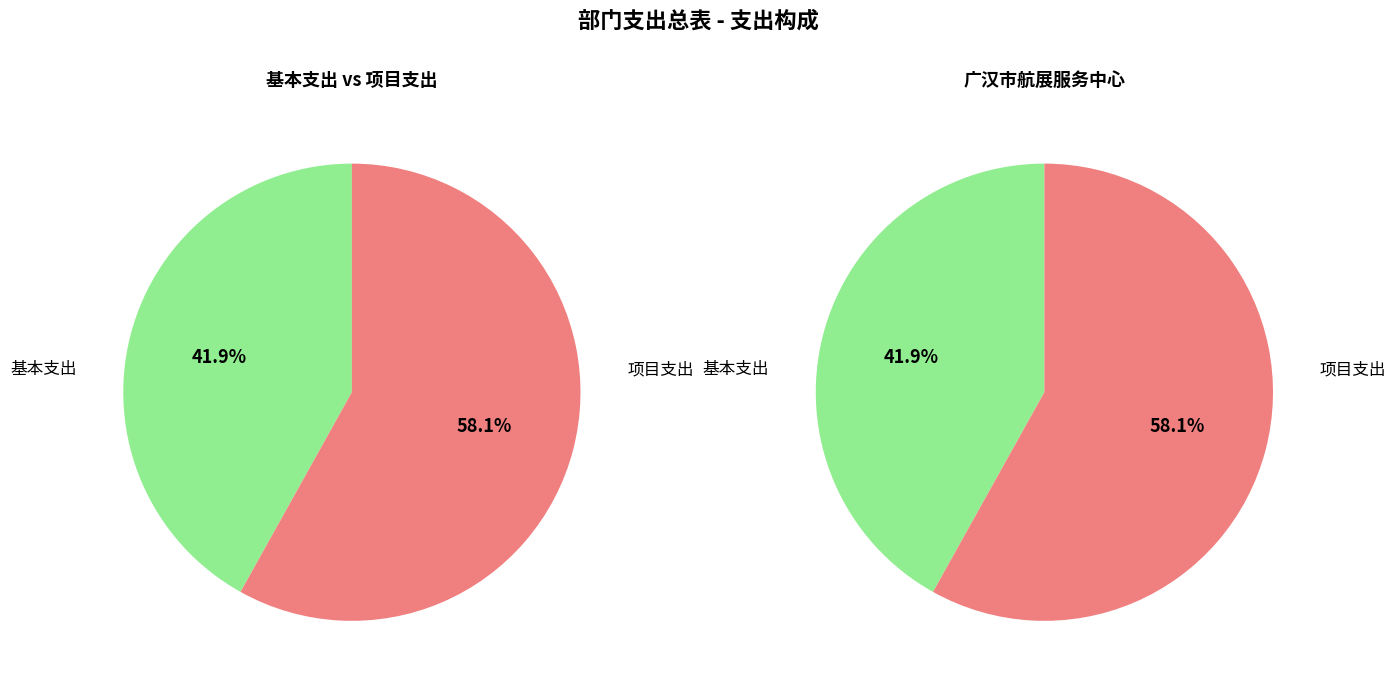

Is 项目支出 the majority of the pie?

Yes